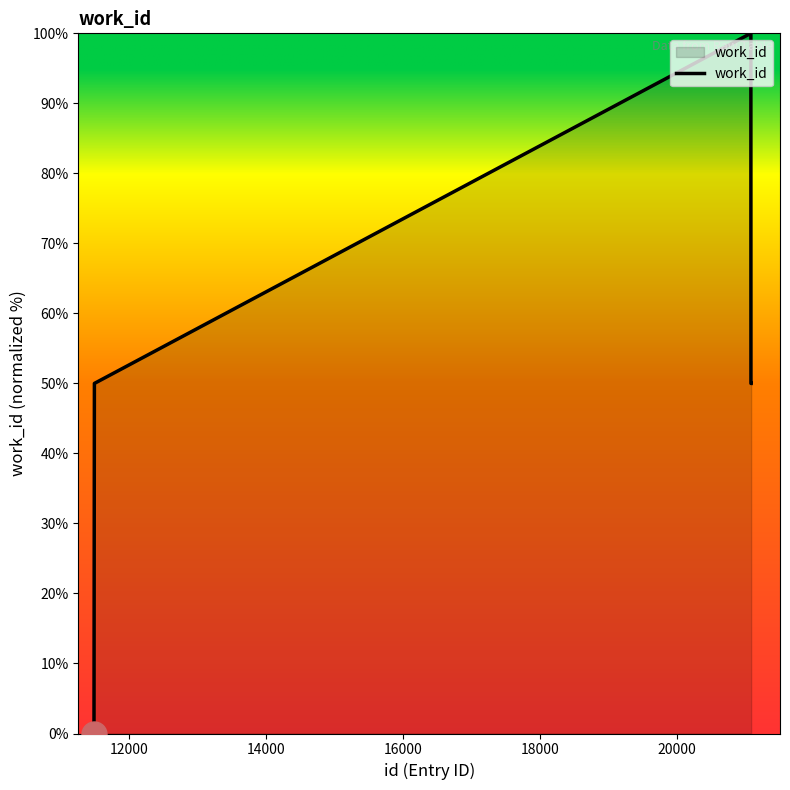

What is the difference between the maximum and minimum values?

100